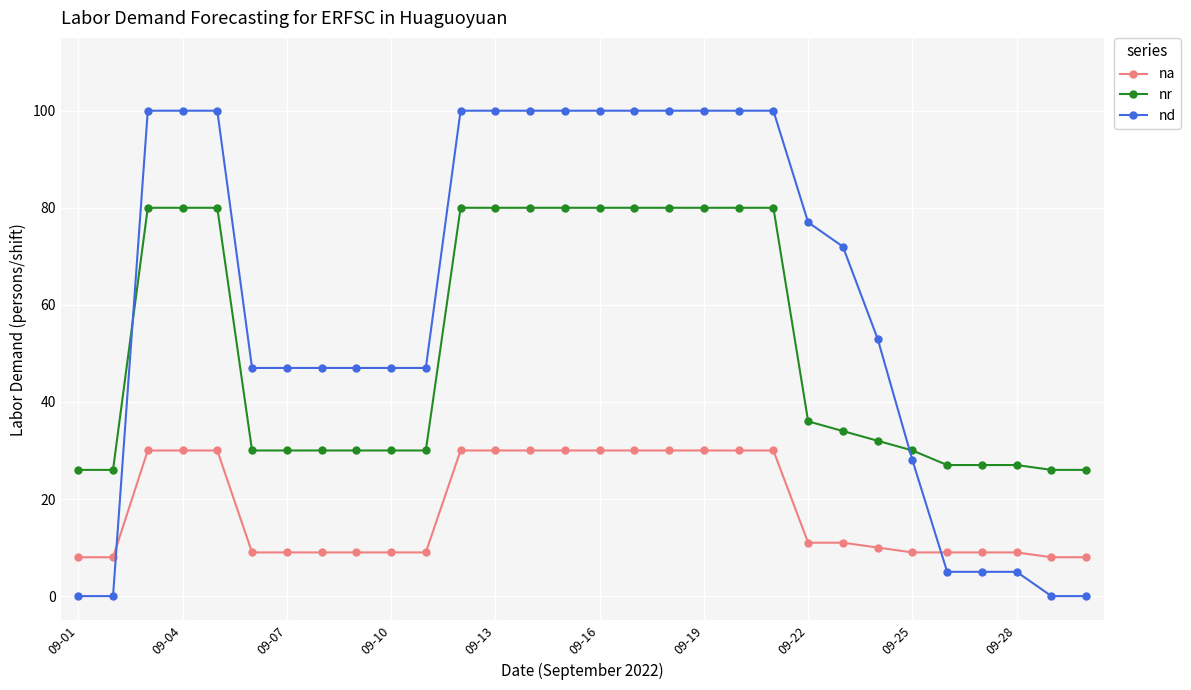

True or false: na and nr cross at least once.

False